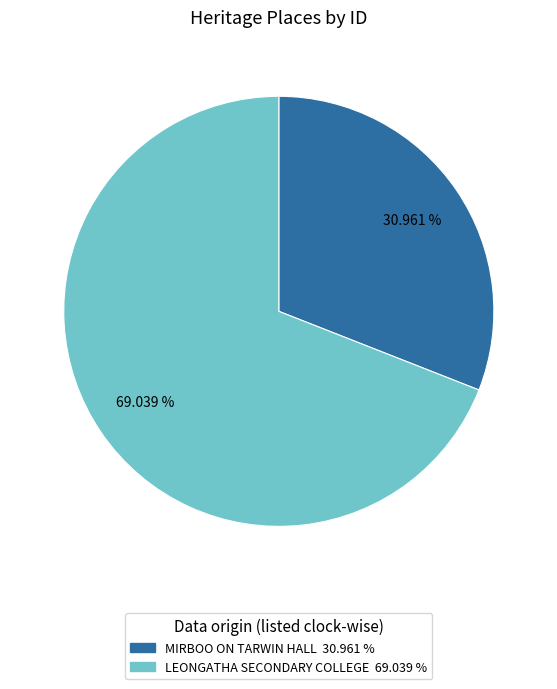

To the nearest percent, what is the combined percentage of LEONGATHA SECONDARY COLLEGE and MIRBOO ON TARWIN HALL?

100%